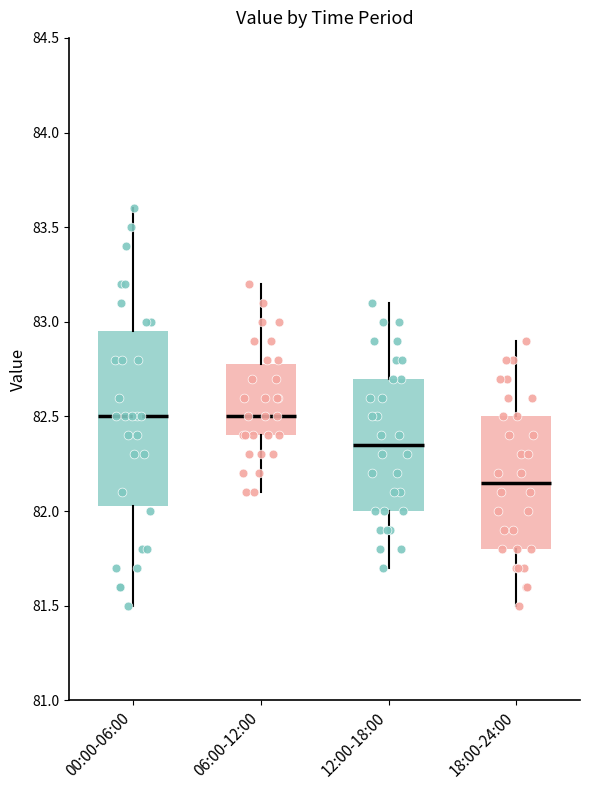

Reading left to right, read every box against the y-axis: the position of its median line, the range the box covers, and the ends of its whiskers. The values are not printed on the chart, so give them approximately, as read against the axis.

00:00-06:00: median 82.50, box 82.05 to 82.95, whiskers 81.50 to 83.60
06:00-12:00: median 82.50, box 82.40 to 82.80, whiskers 82.10 to 83.20
12:00-18:00: median 82.35, box 82.00 to 82.70, whiskers 81.70 to 83.10
18:00-24:00: median 82.15, box 81.80 to 82.50, whiskers 81.50 to 82.90